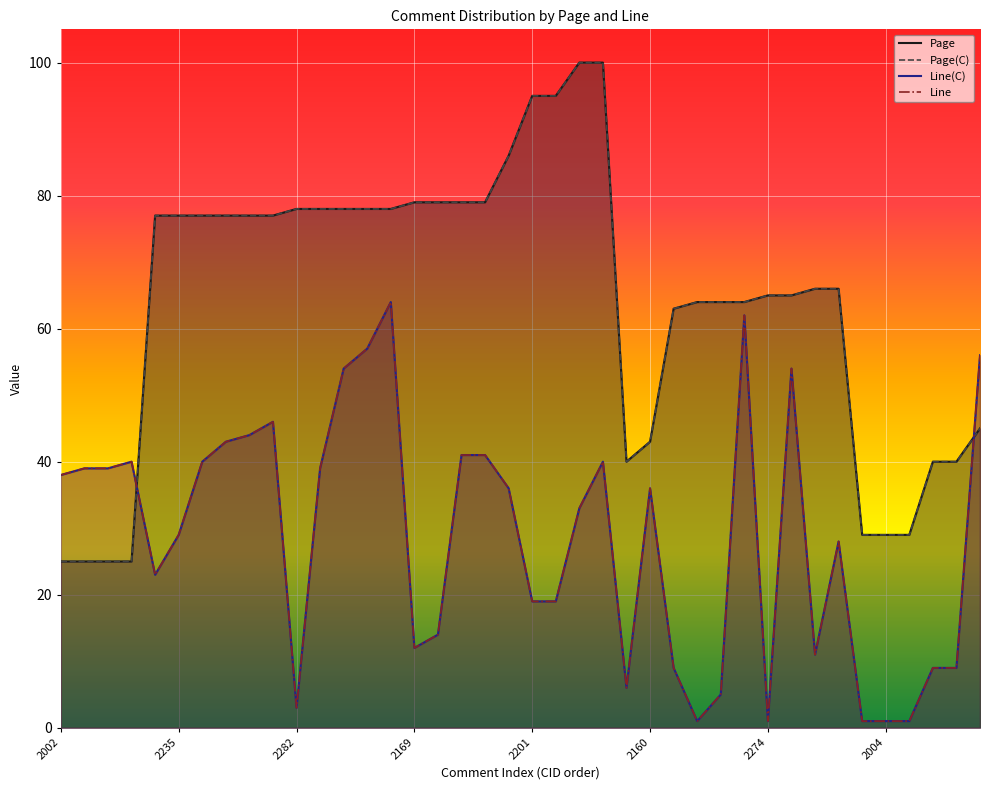

At which label does Page reach its minimum?

2002